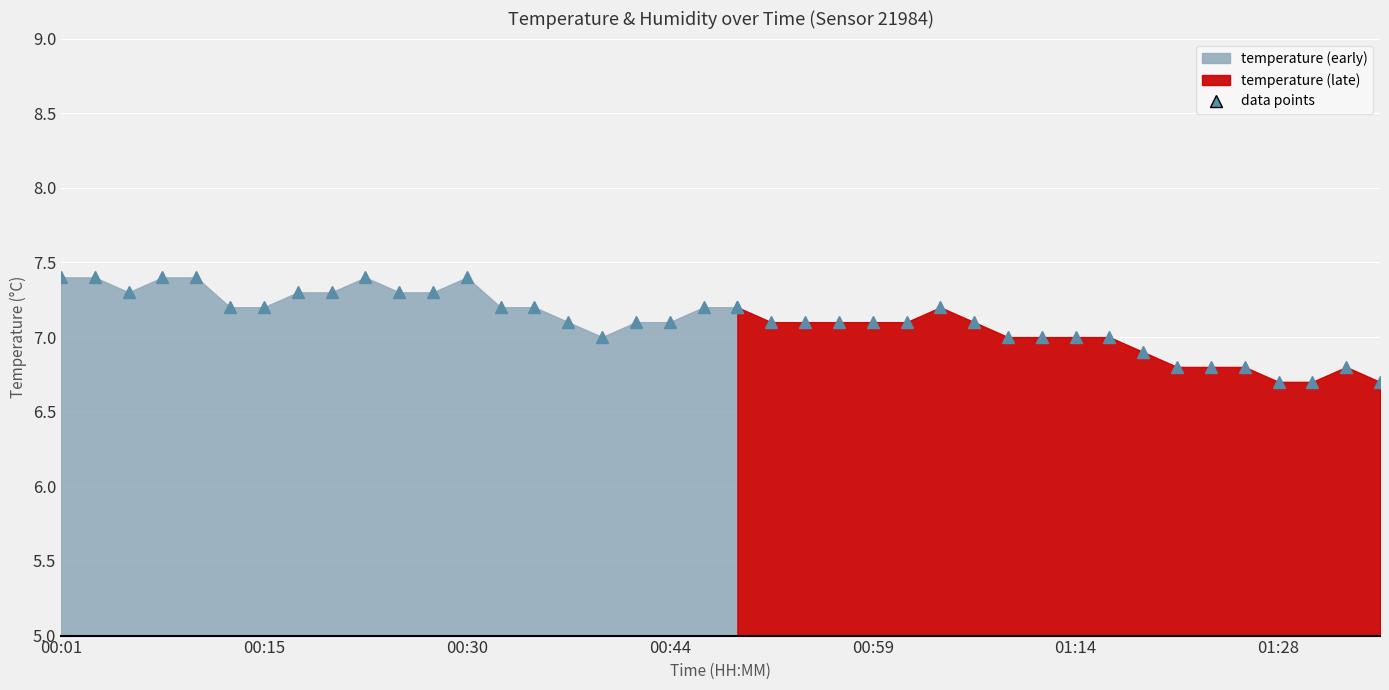

How many lines are shown in the chart?

1